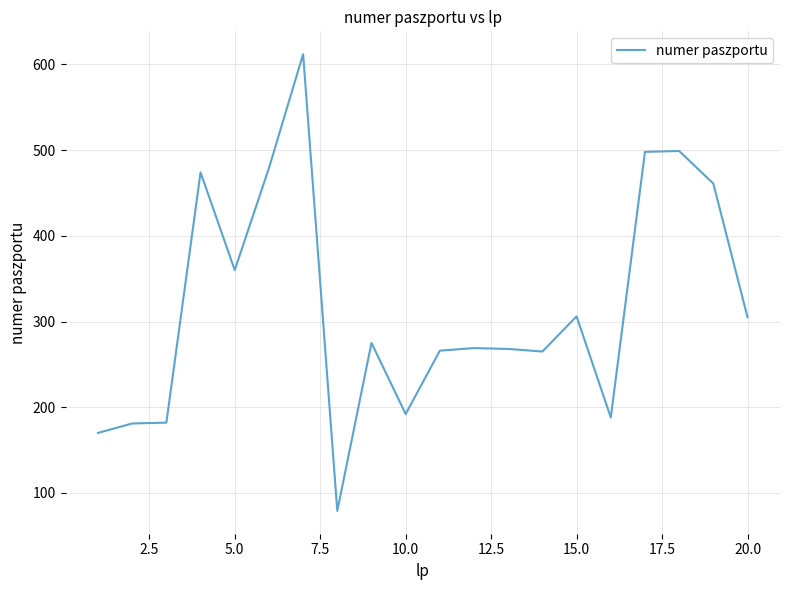

What is the difference between the maximum and minimum values?

533